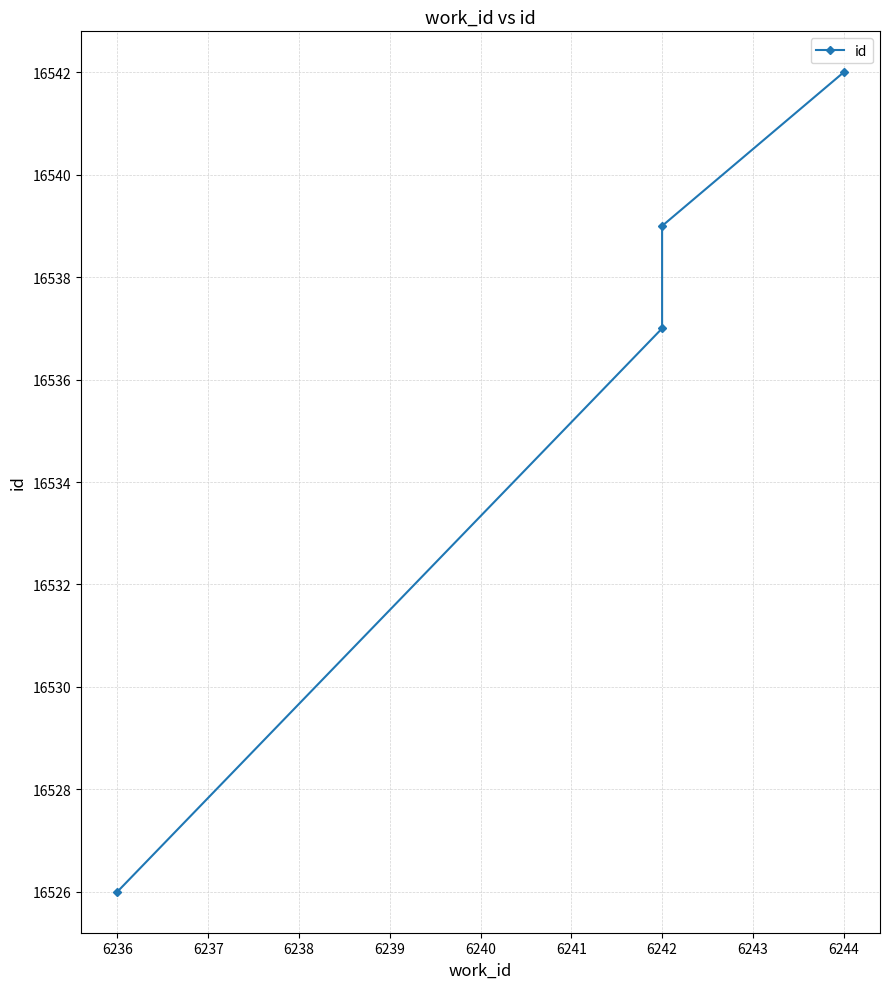

Which has a higher value, 6236 or 6242?

6242